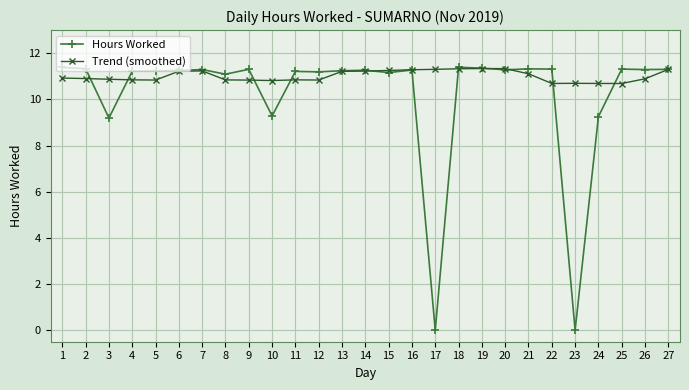

What is the highest value of the Trend (smoothed) series?

11.3